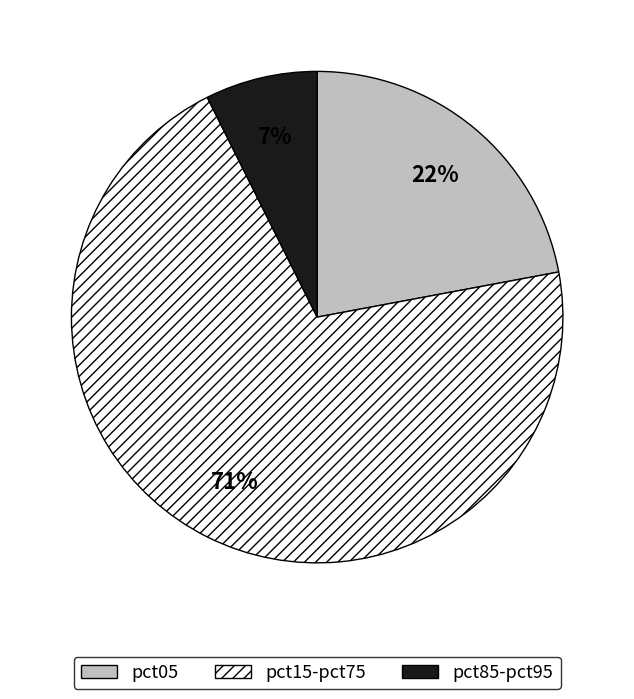

Does any single category account for the majority?

Yes